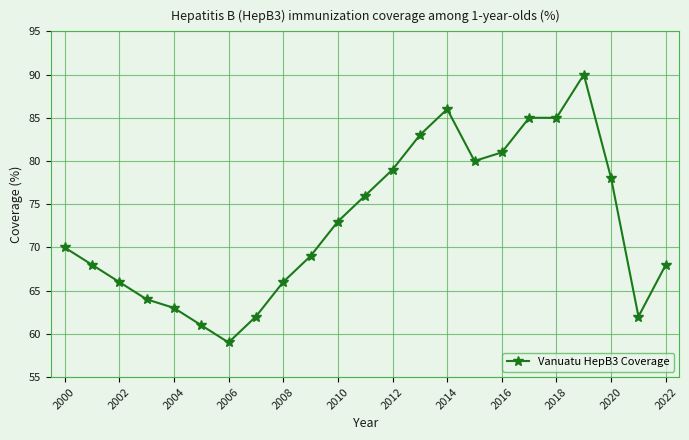

What is the value of the 2nd point from the left?

68